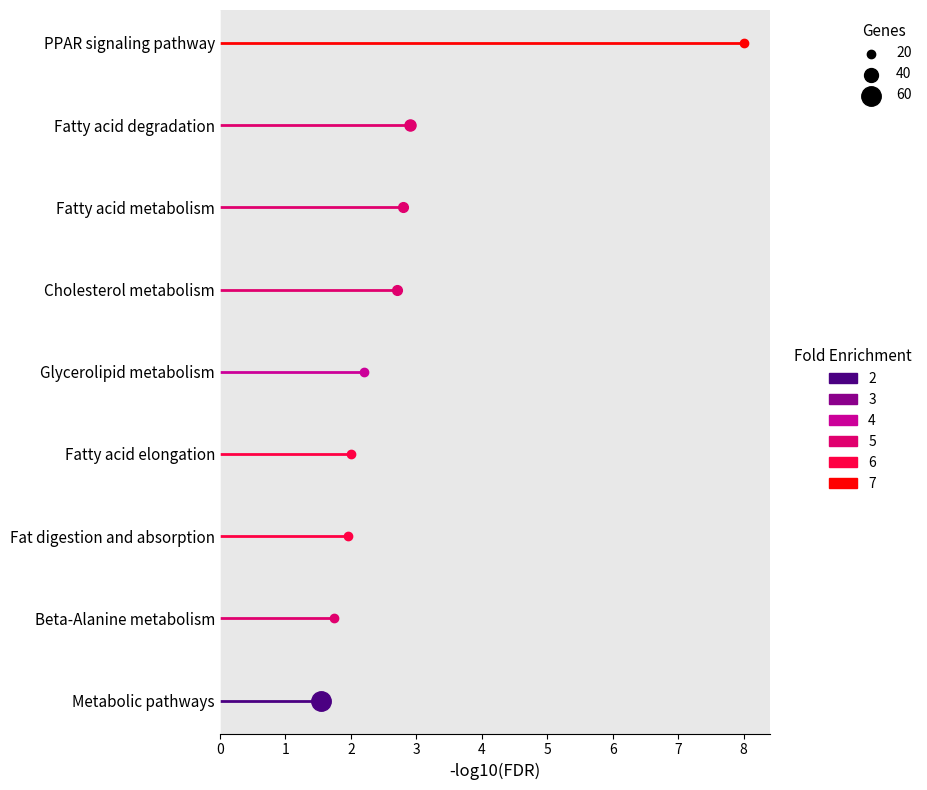

Is the value of FE=2 at 1 greater than the value of FE=5 at 0?

No